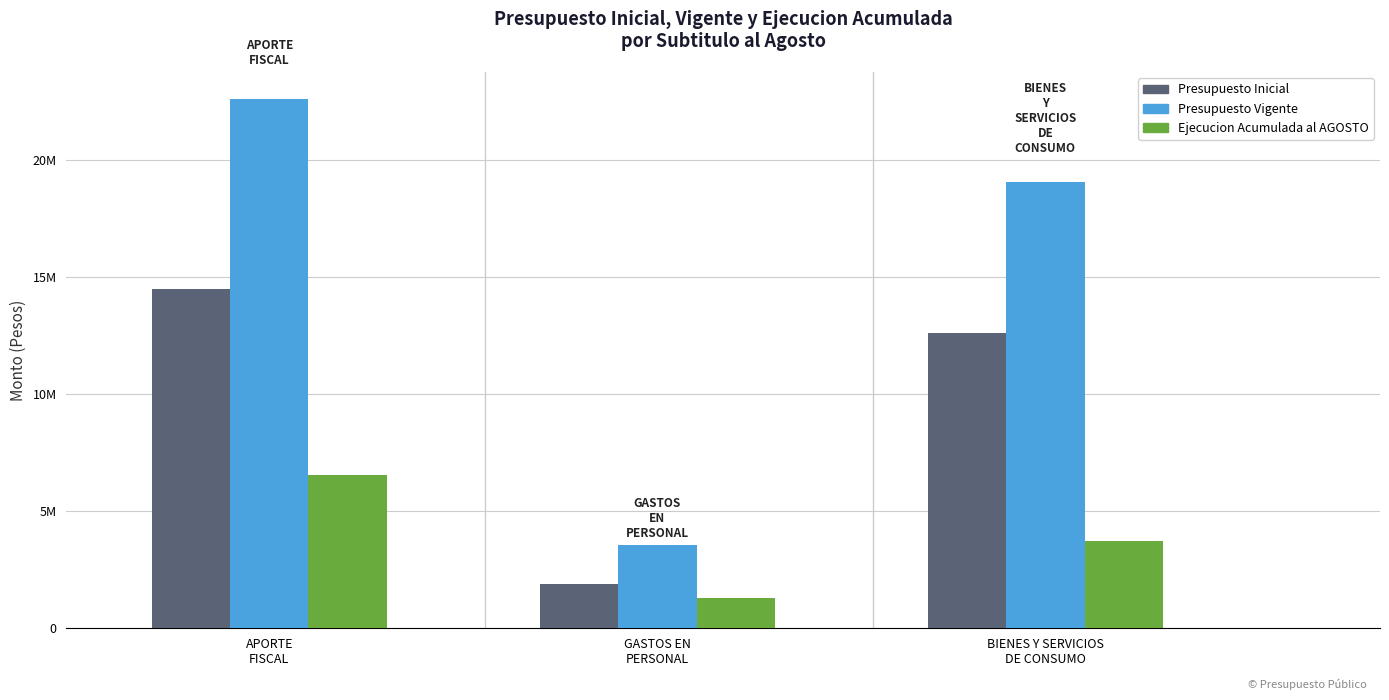

Where is Presupuesto Vigente nearest to the value 13079649?

BIENES Y SERVICIOS
DE CONSUMO